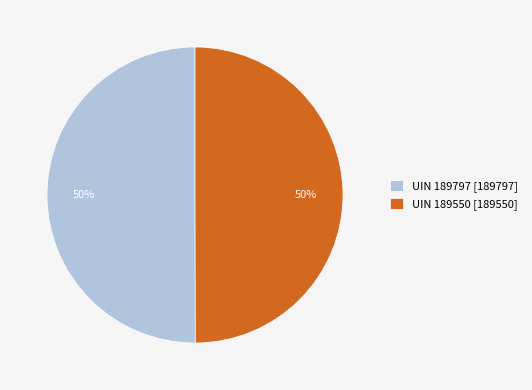

Is it true that UIN 189550 [189550] is 50% of the pie?

True